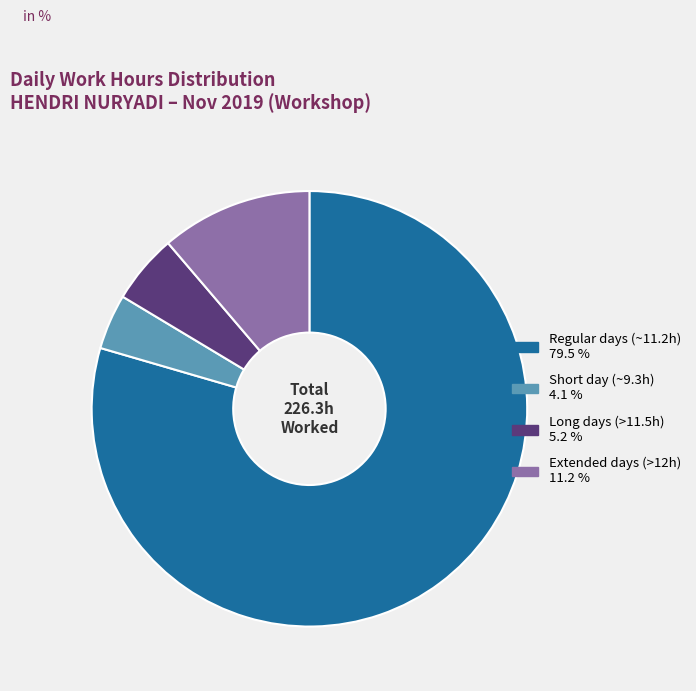

Does any single category account for the majority?

Yes